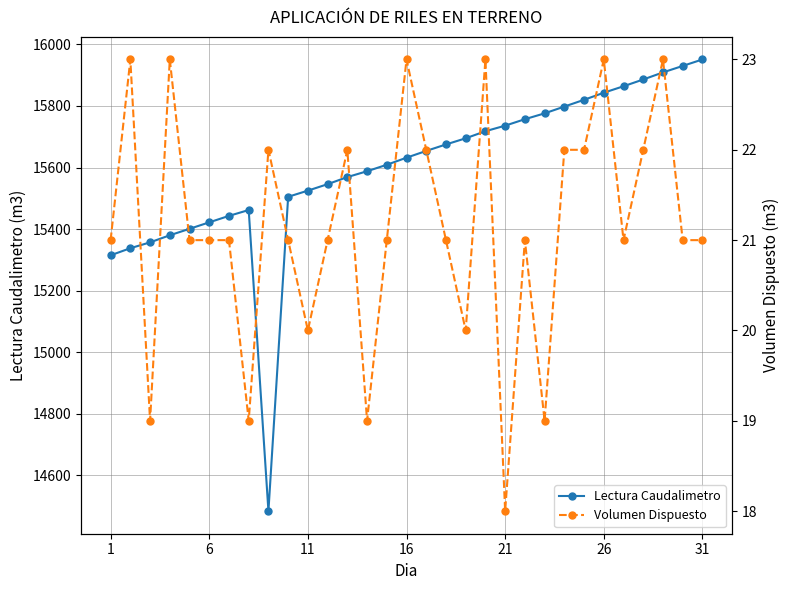

Which series has the largest range (max minus min)?

Lectura Caudalimetro